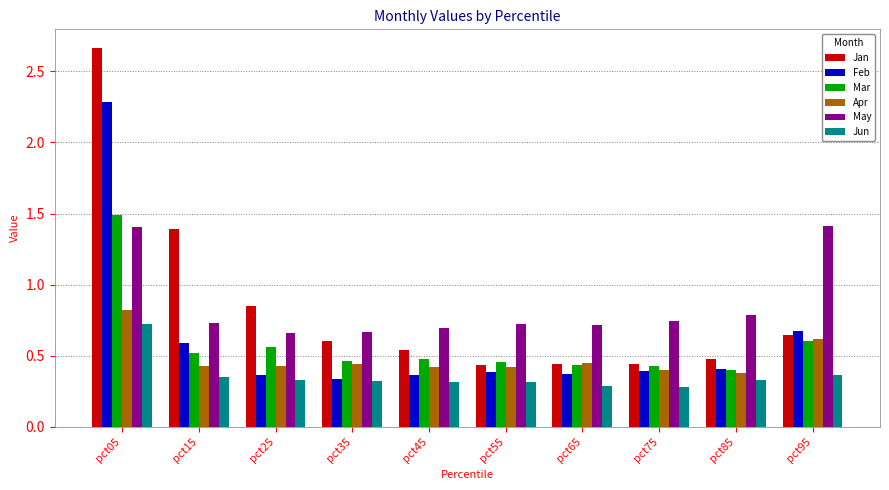

What is the difference between the highest and lowest values at pct05?

1.9